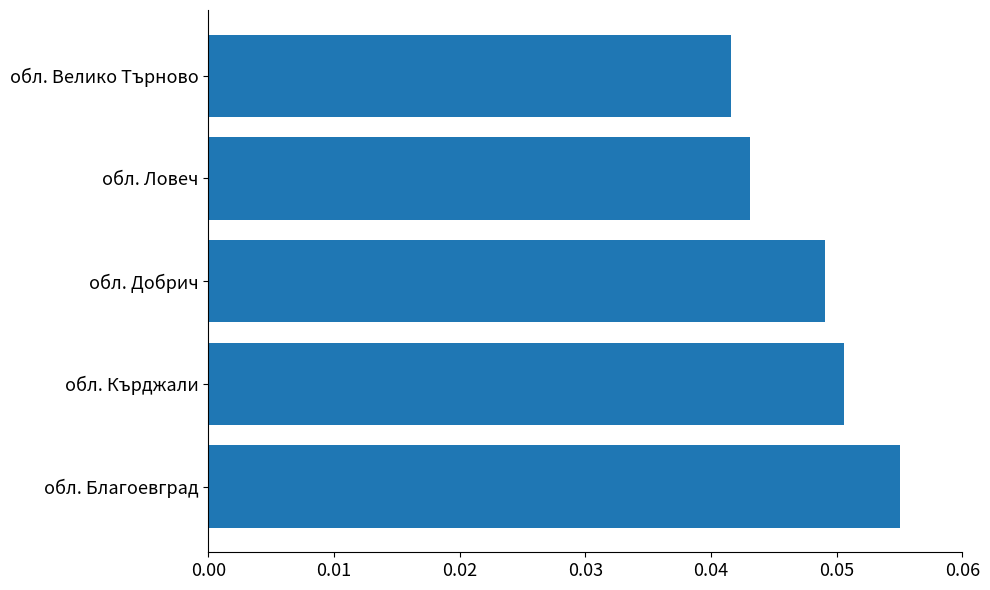

Rank the categories by value from highest to lowest.

обл. Благоевград, обл. Кърджали, обл. Добрич, обл. Ловеч, обл. Велико Търново